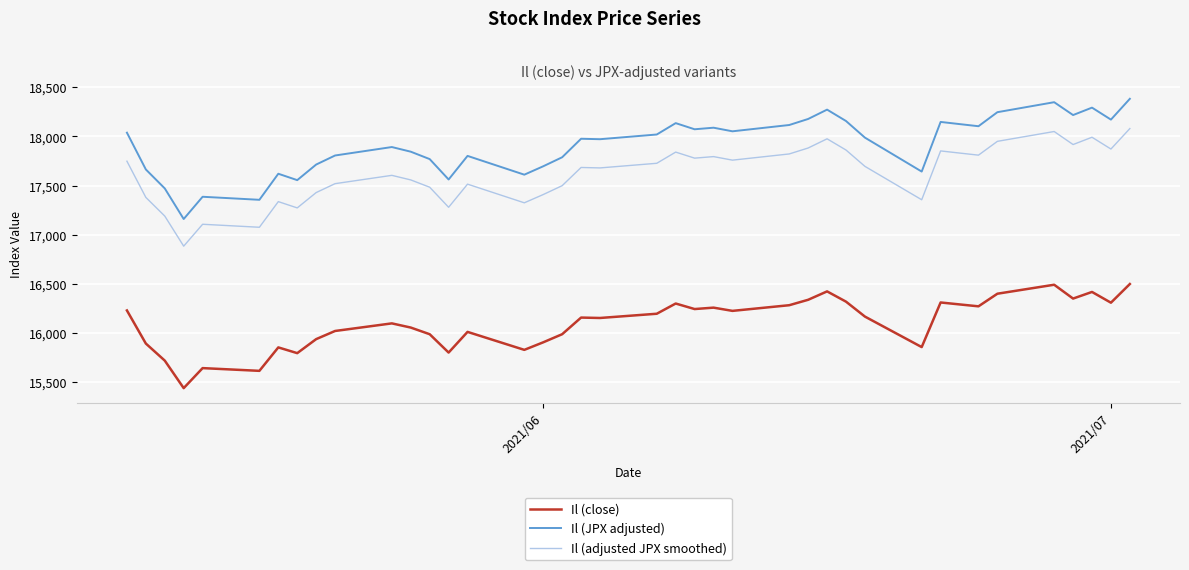

What are all the series names shown in the legend?

Il (close), Il (JPX adjusted), Il (adjusted JPX smoothed)